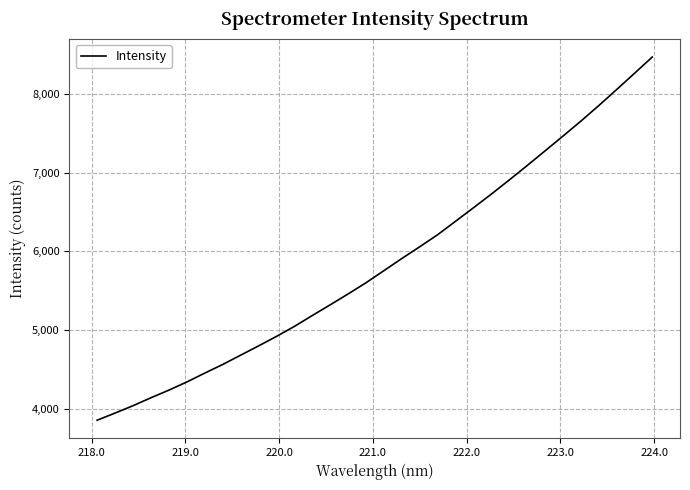

What is the minimum value shown in the chart?

3855.1